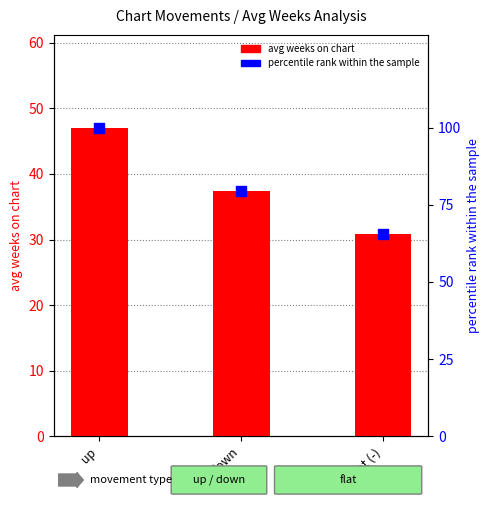

What is the total value across all series at flat (-)?

96.6